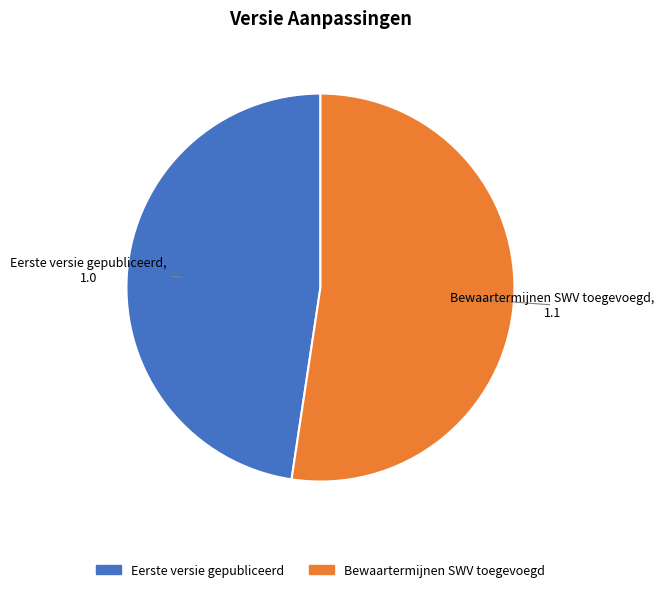

Is it true that Eerste versie gepubliceerd is 48% of the pie?

True